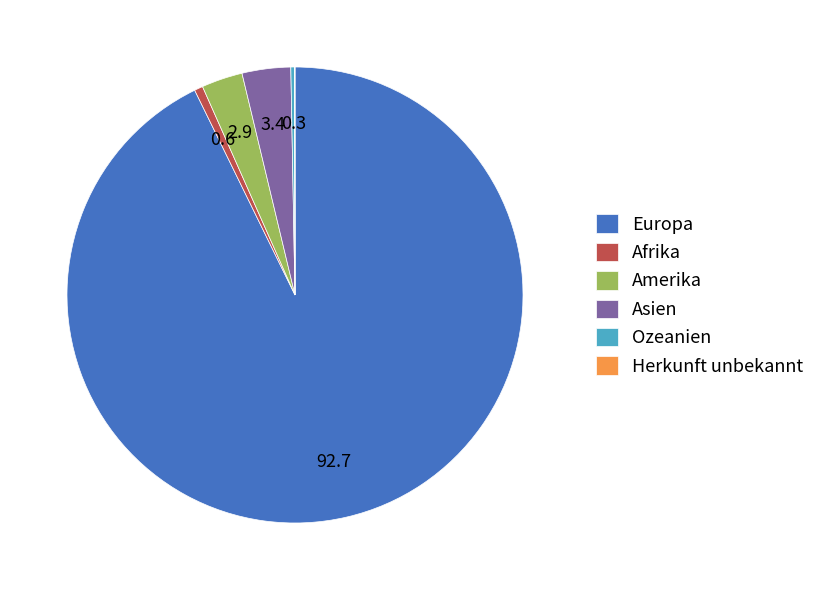

The Afrika slice represents 13% of the pie. True or false?

False